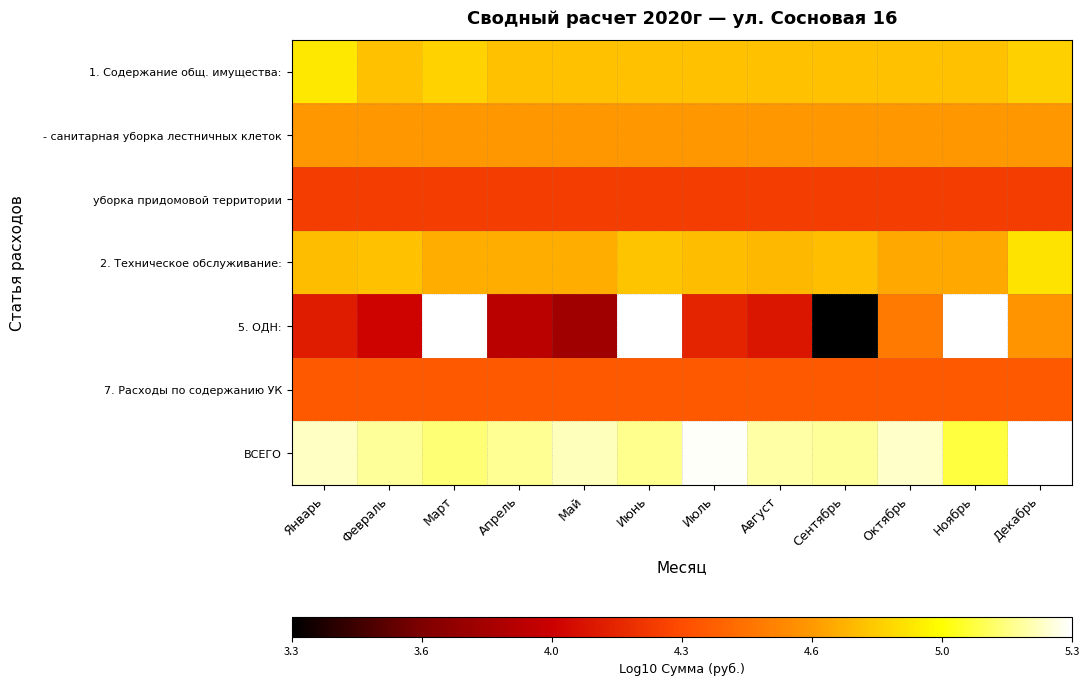

What is the average value of the 1. Содержание общ. имущества: series?

4.8